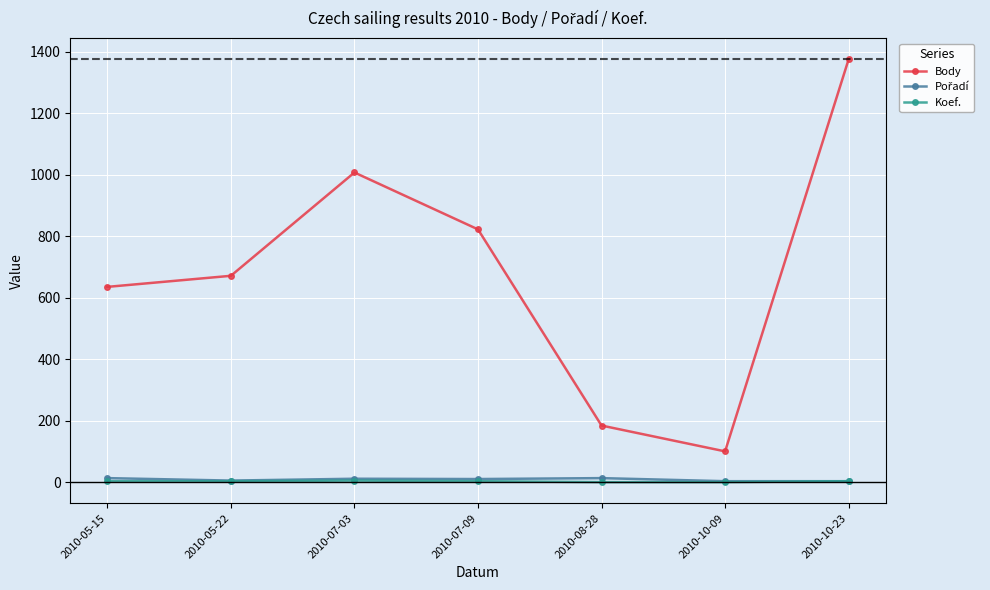

At which category is the sum across all series the highest?

2010-10-23